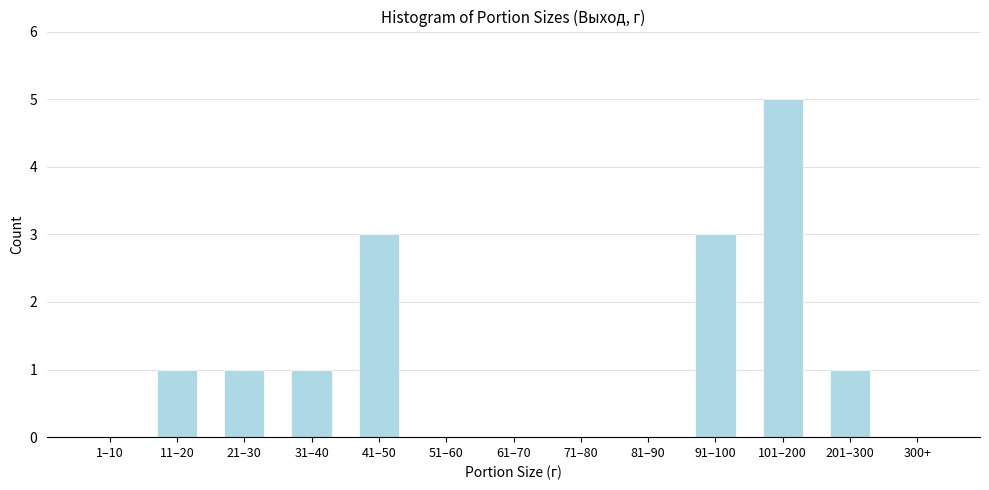

What is the greatest value displayed?

5